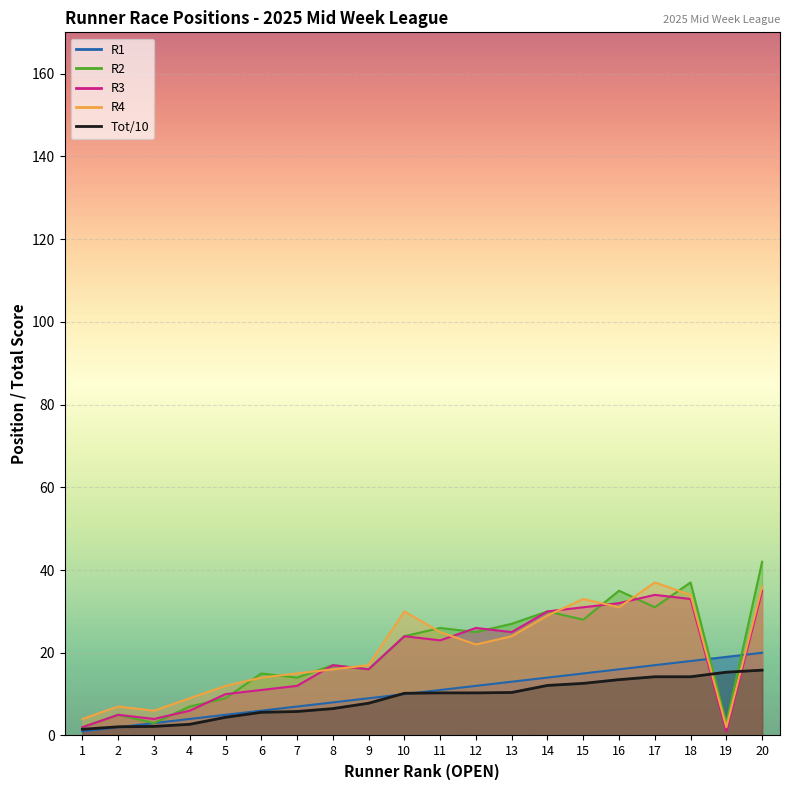

Where is R4 nearest to the value 19?

9